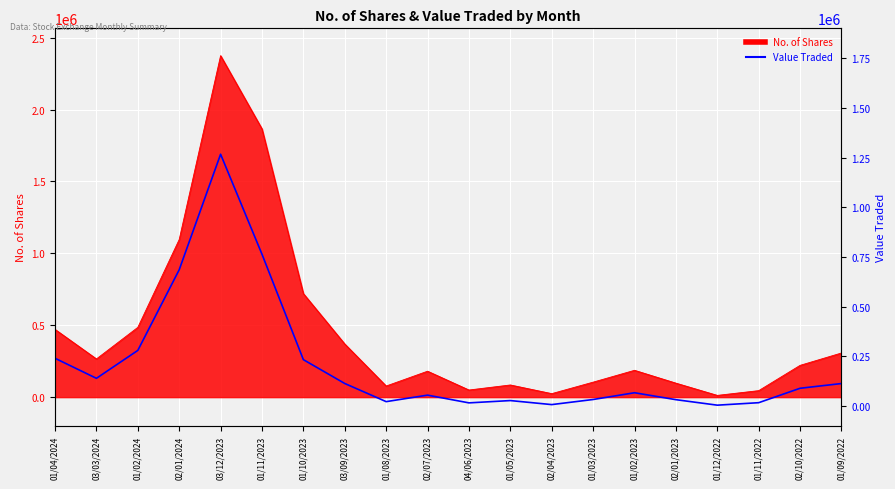

Reading left to right, transcribe all the data shown in this chart.

240148	139310	279743	685473	1266520	763541	233206	113295	22063	54715	15849	27430	7173	32825	66793	31935	4293	16757	89286	113095